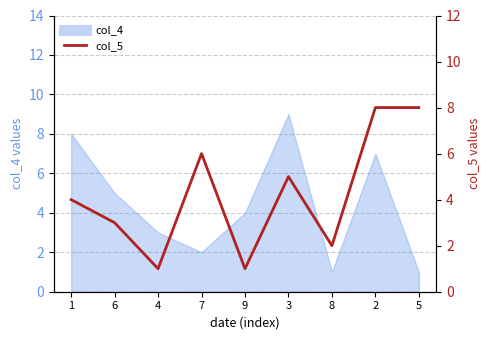

At which category does the chart reach its minimum across all series?

4